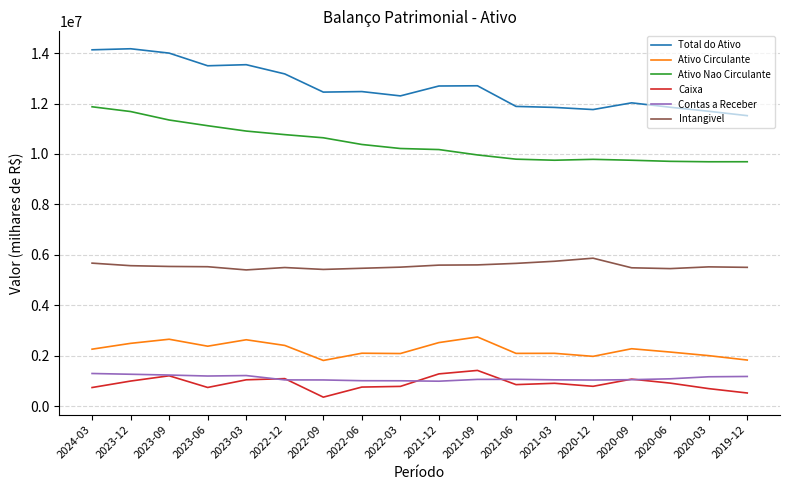

True or false: Total do Ativo has a value of 6817809.2 at 2022-09.

False